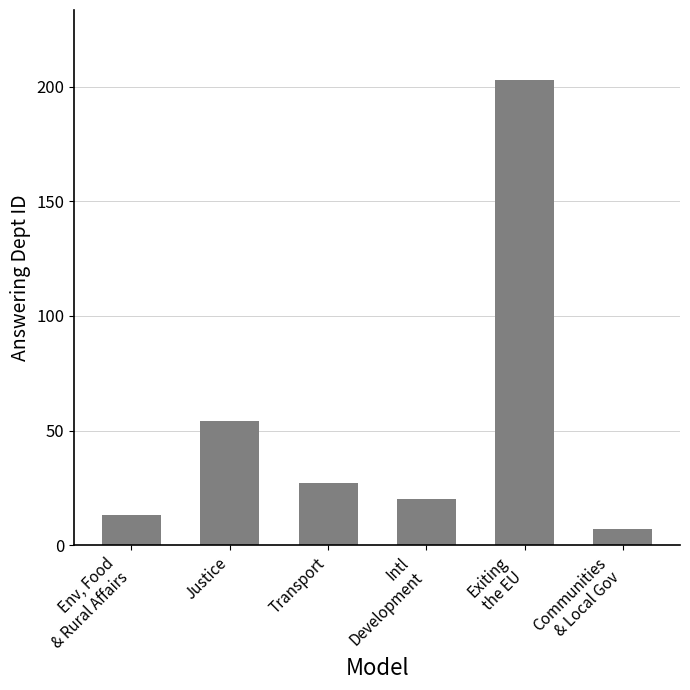

What is the maximum value shown in the chart?

203